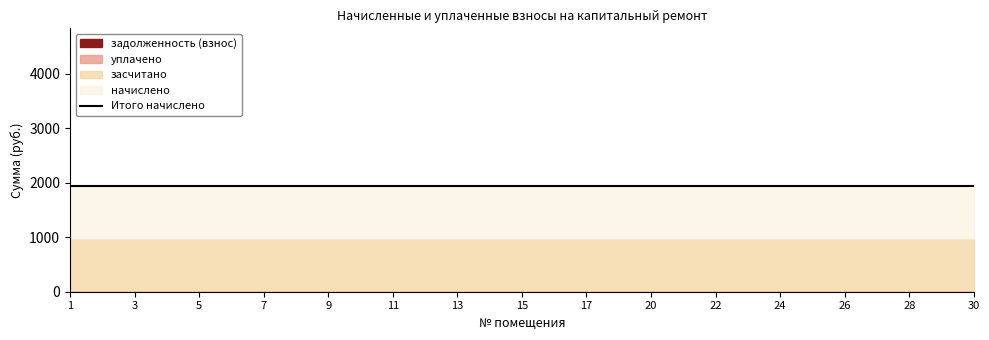

True or false: уплачено and засчитано intersect in this chart.

False